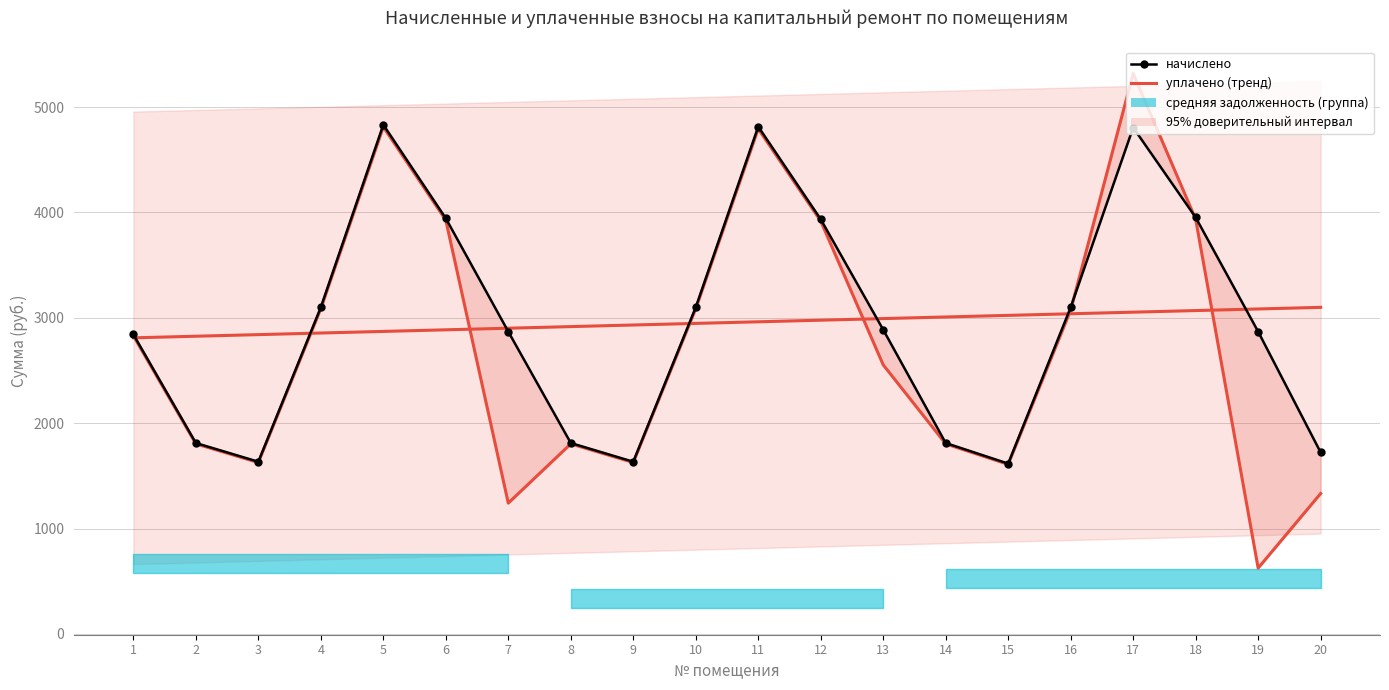

How many categories are shown in the chart?

20